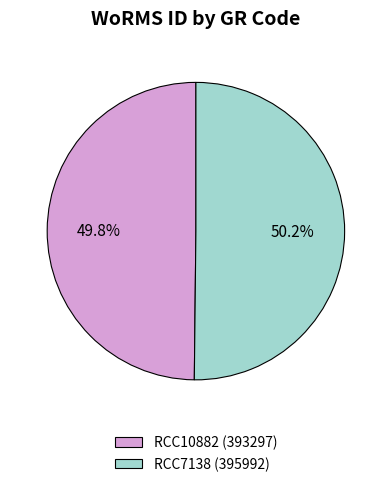

What is the ratio of the value at RCC7138 to the value at RCC10882?

1.0